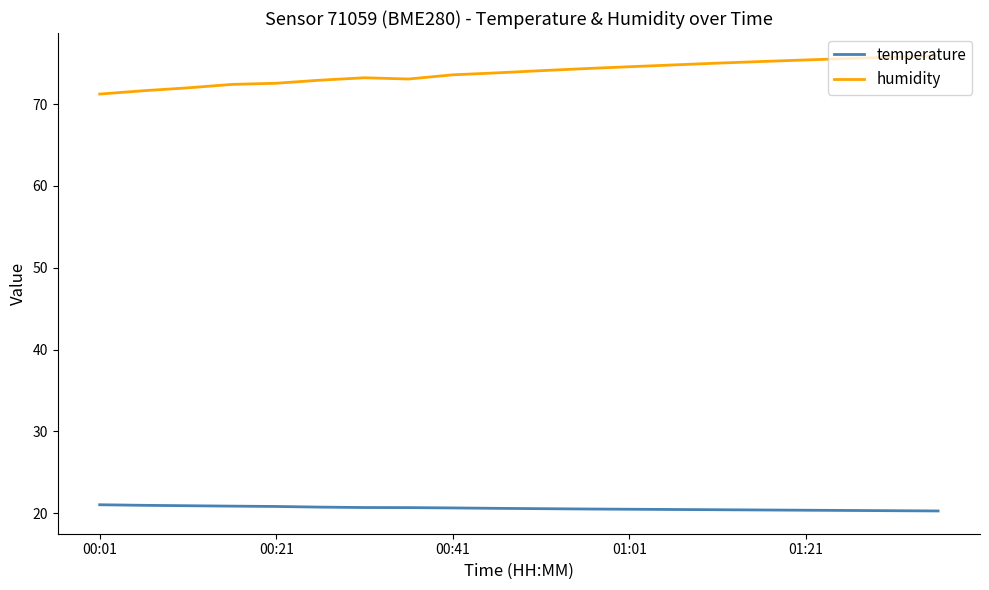

List the series in order of their overall mean, highest first.

humidity, temperature